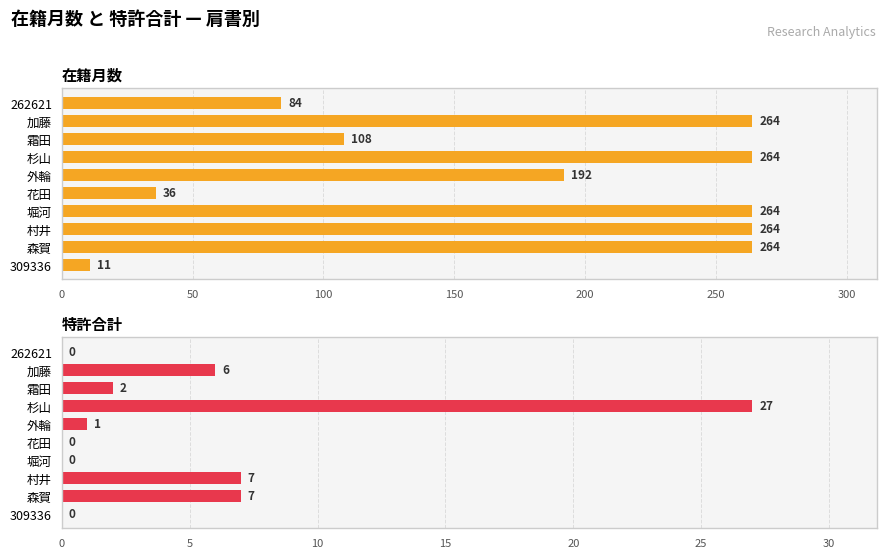

How many values in the 在籍月数 series are below 264?

5